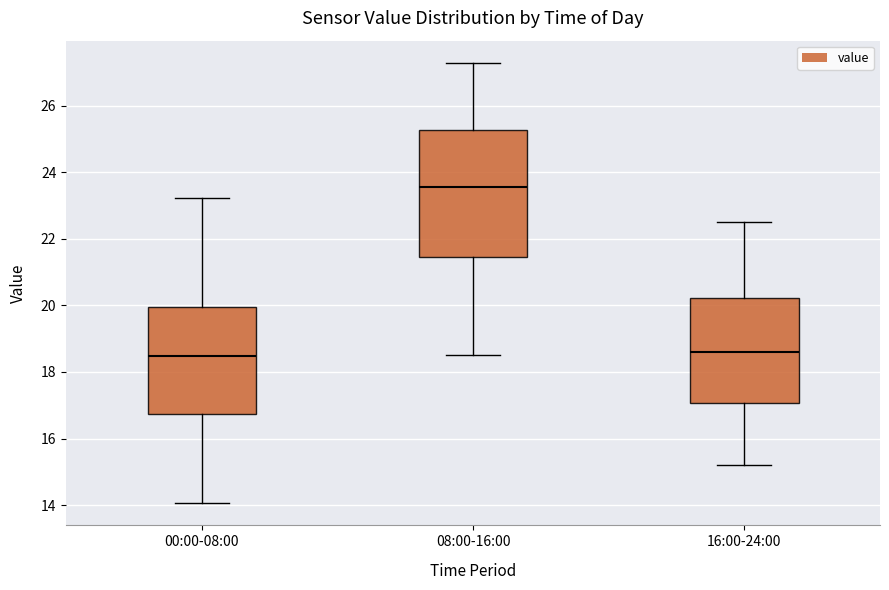

Comparing the boxes themselves (not the whiskers), which one is the tallest?

08:00-16:00